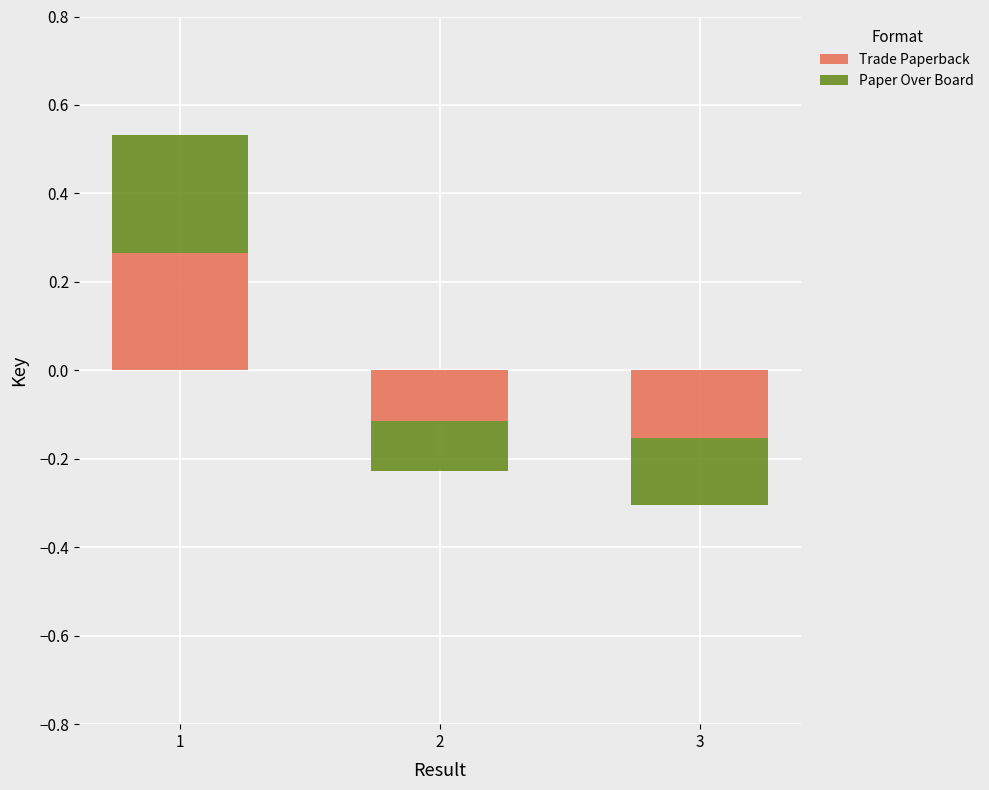

How many bars are there in total?

6